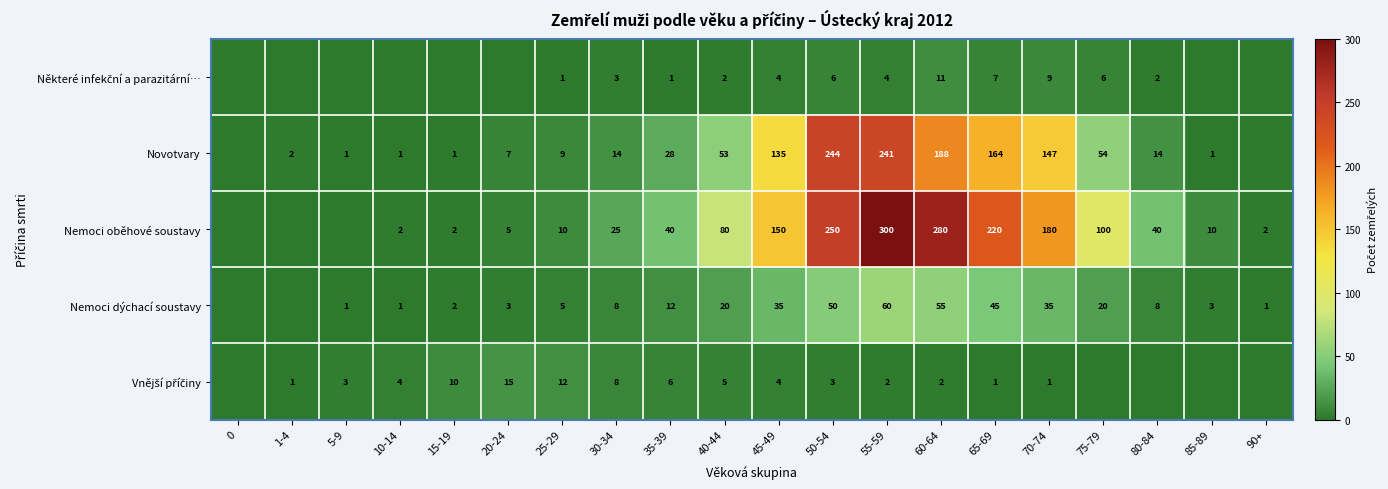

How many distinct data groups are displayed?

5